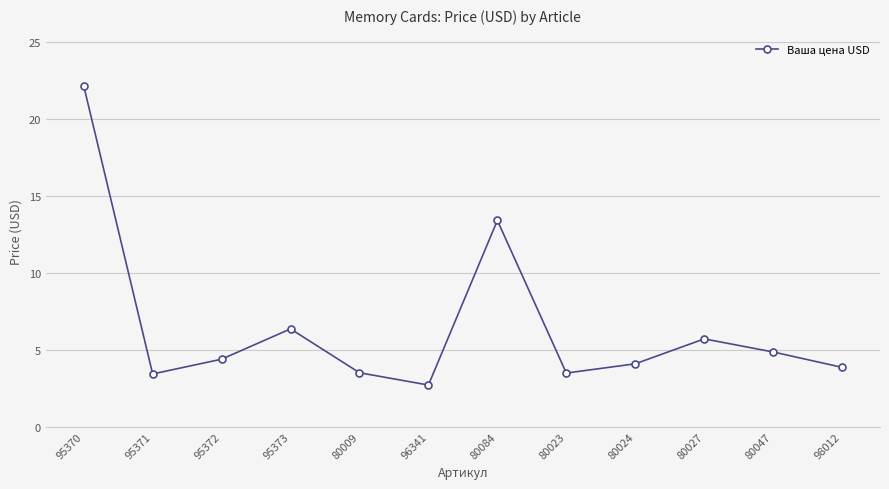

Which has a higher value, 80023 or 96341?

80023